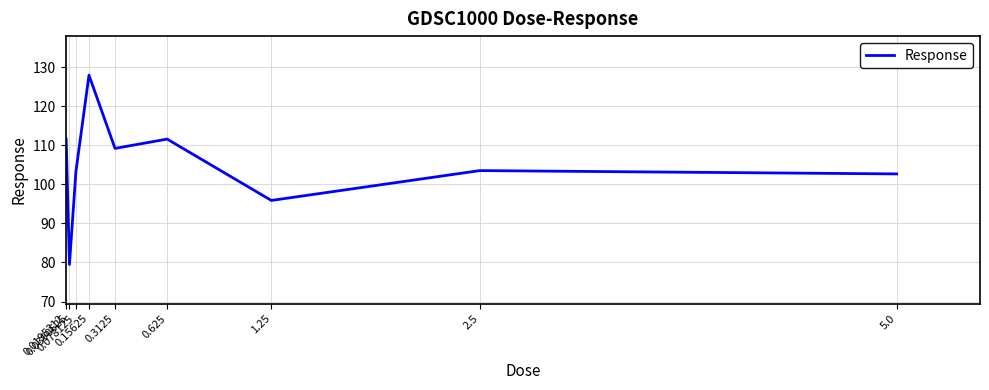

Reading left to right, what are all the values shown in this chart?

111.6	79.5	103.4	128.0	109.2	111.6	95.9	103.5	102.7